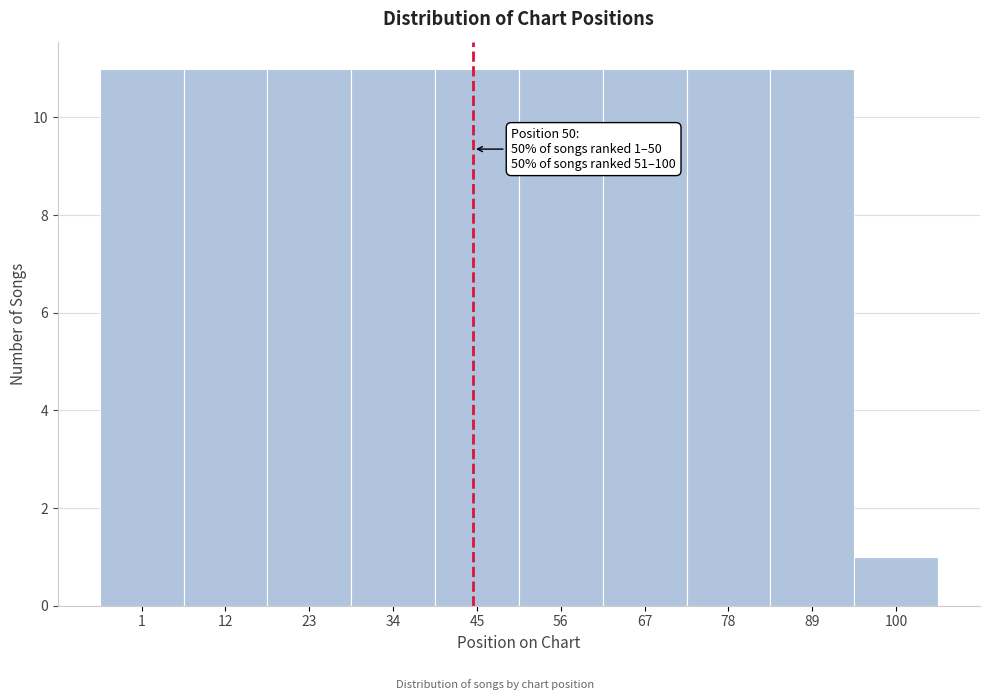

Reading left to right, list all the values displayed in this chart.

11	11	11	11	11	11	11	11	11	1